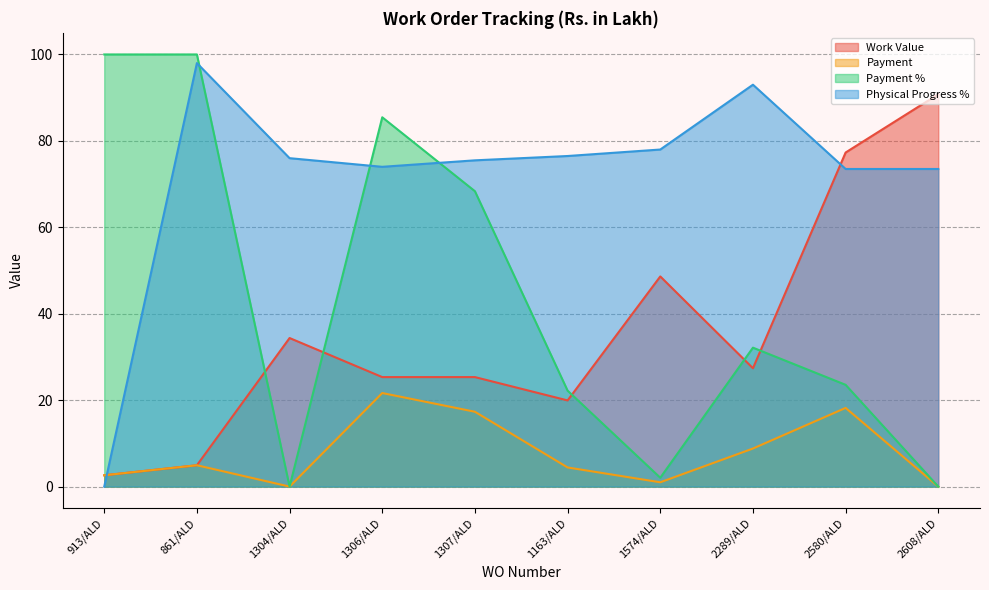

Which series has the widest spread of values?

Payment %